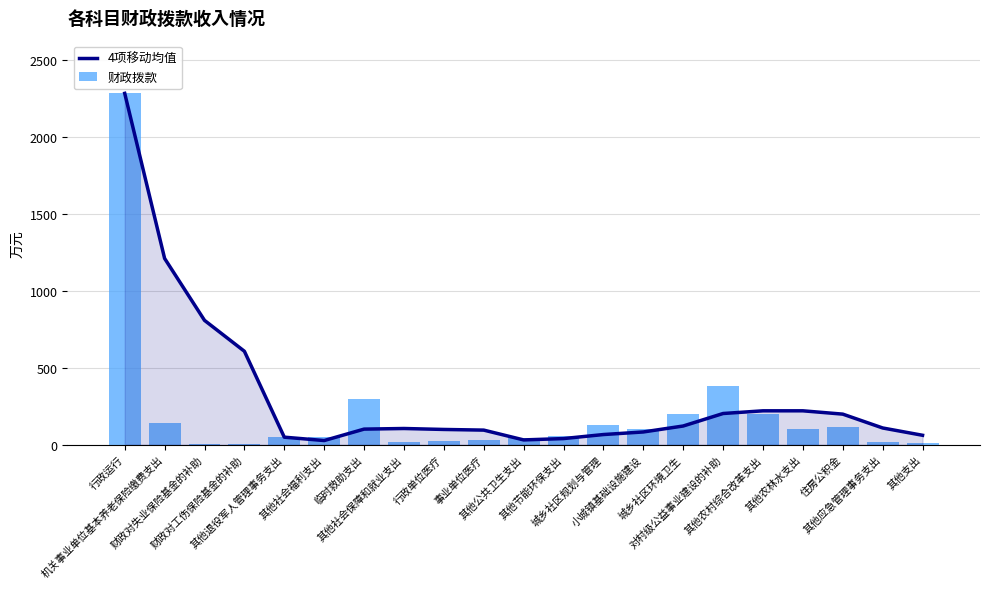

At which category does the chart reach its minimum across all series?

财政对失业保险基金的补助